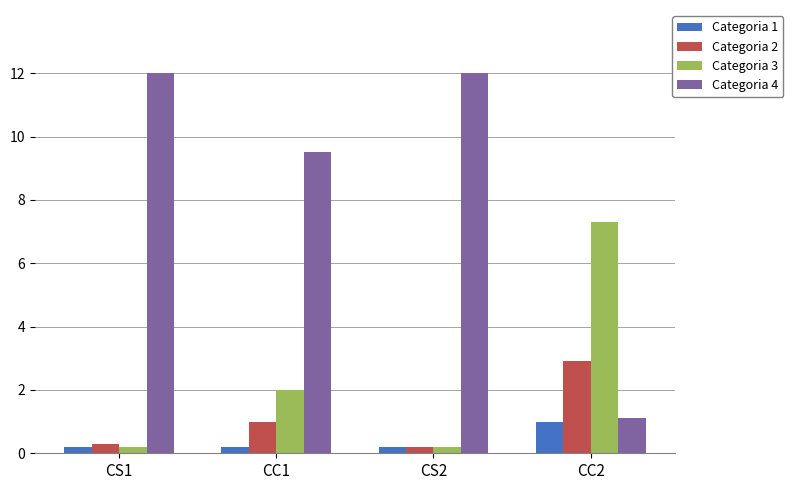

What is the sum of all Categoria 2 values?

4.4